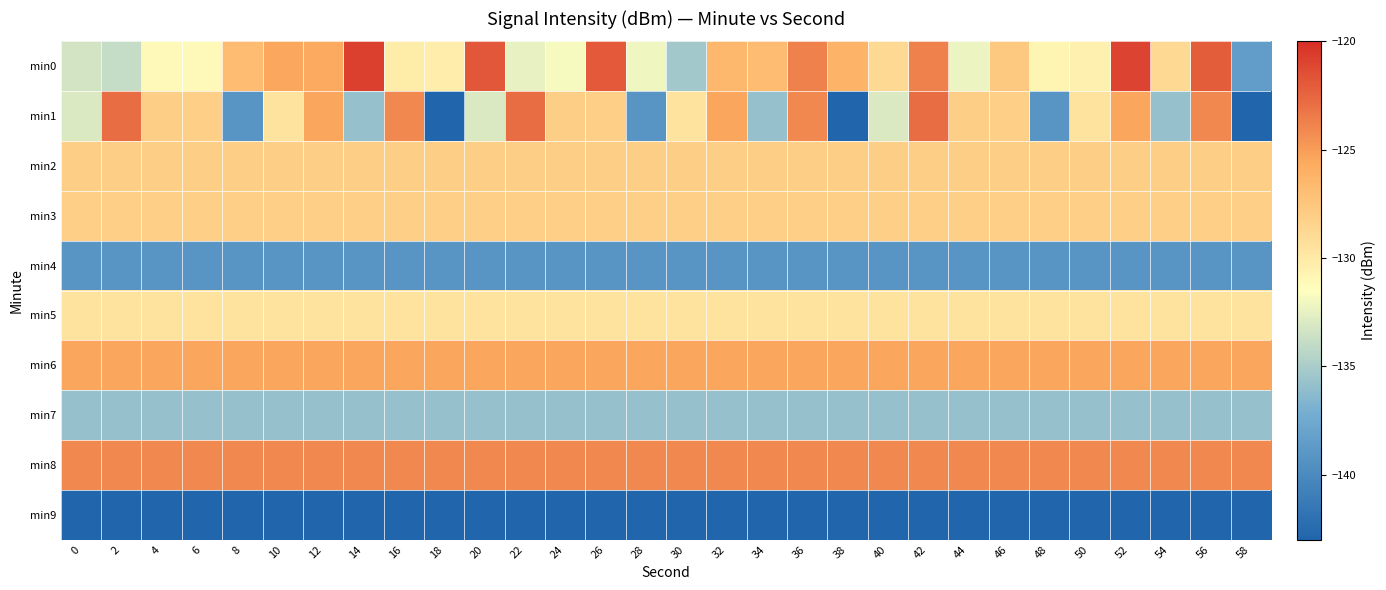

At which category is the sum across all series the highest?

56